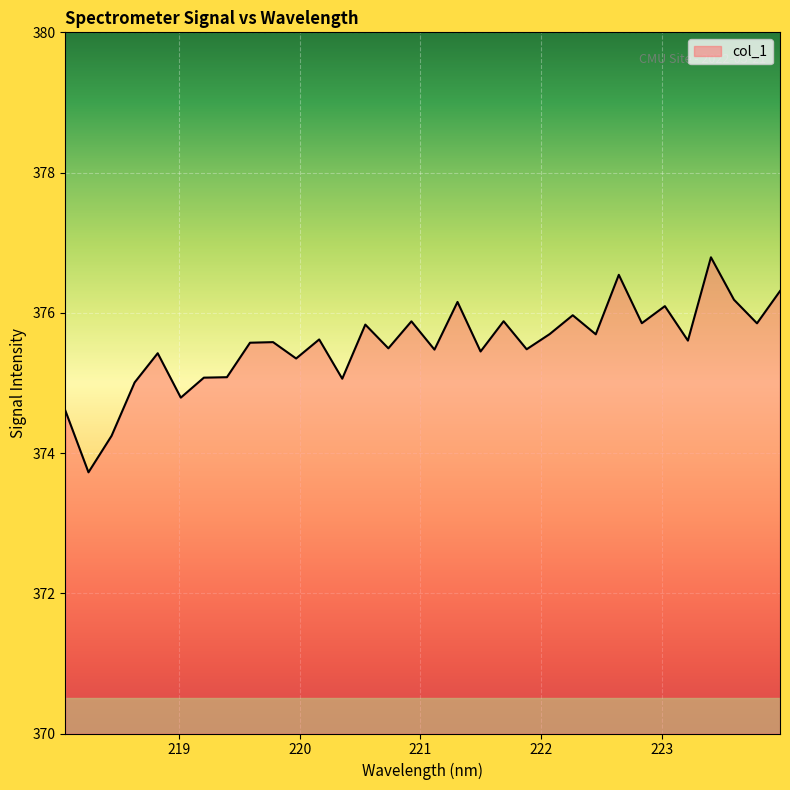

What is the maximum value shown in the chart?

376.8